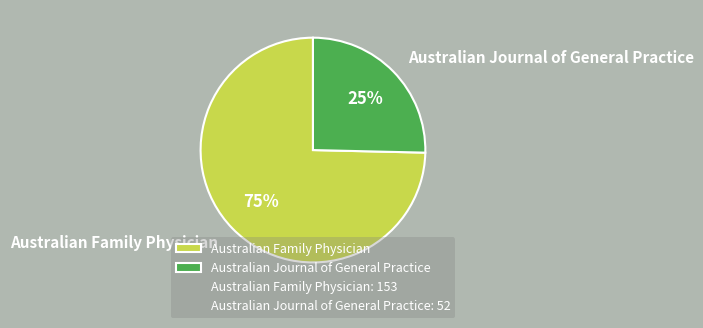

Is there a majority slice in this chart?

Yes